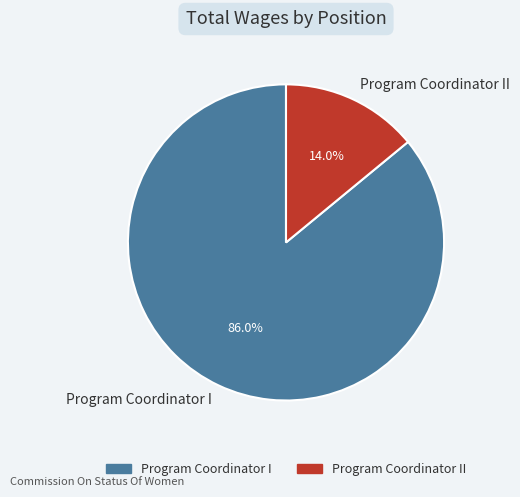

Is it true that Program Coordinator II is 14% of the pie?

True